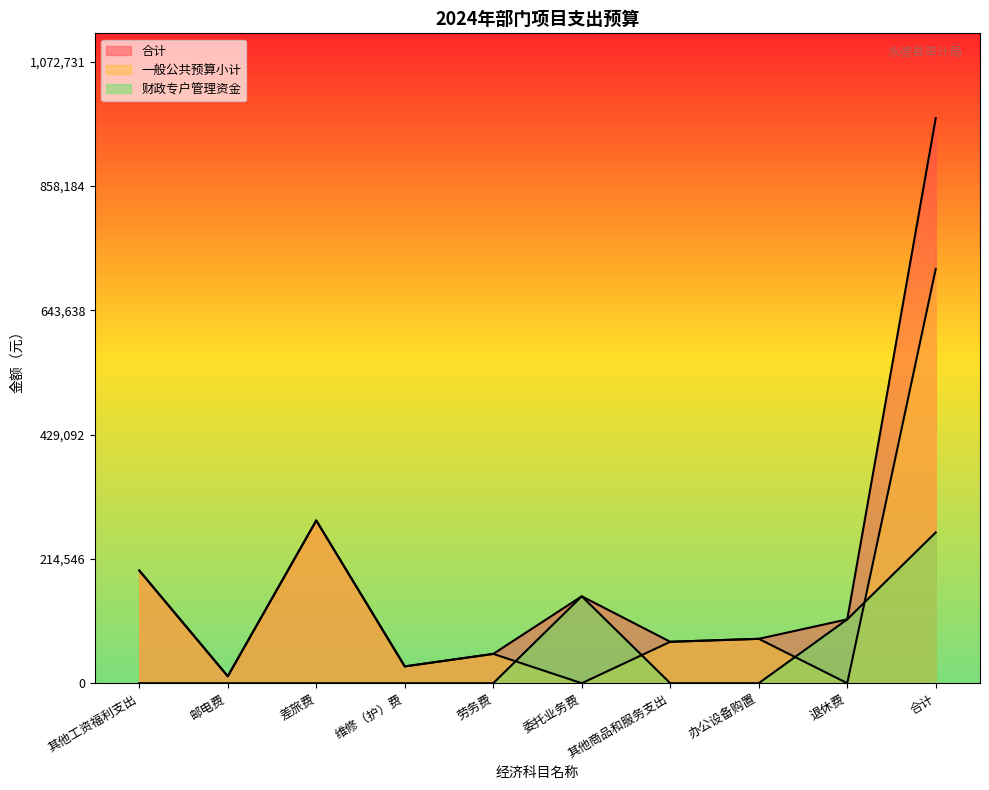

Does the chart display data point markers on the line(s)?

No